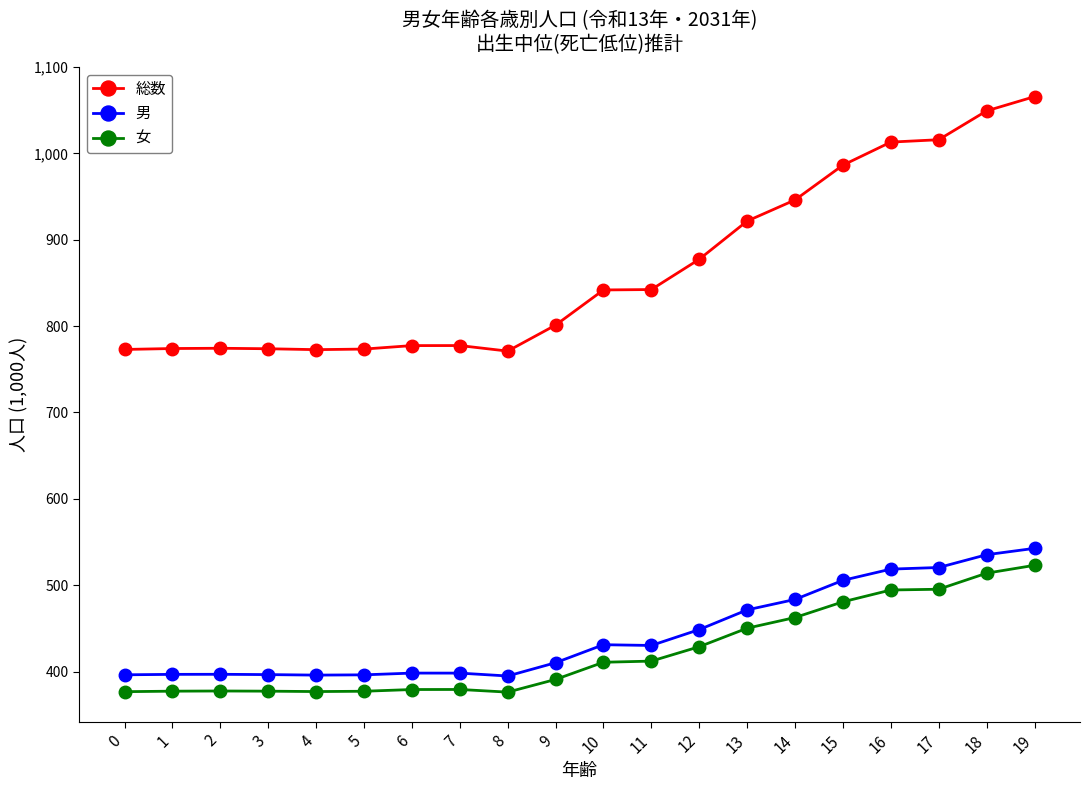

Which series changed the most between 14 and 17?

総数